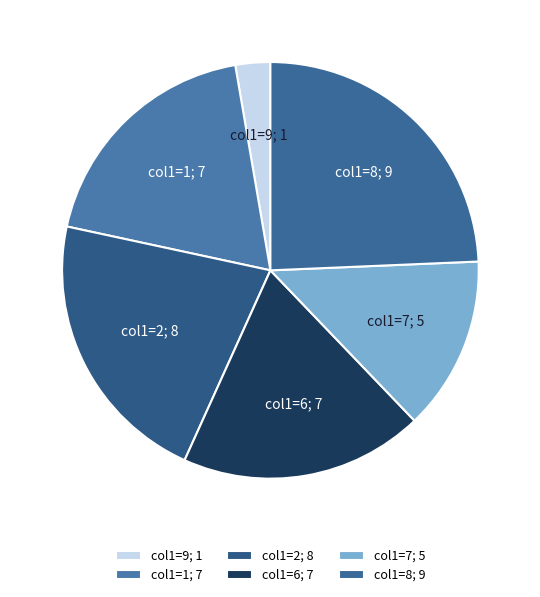

True or false: col1=7; 5 accounts for 14% of the total.

True